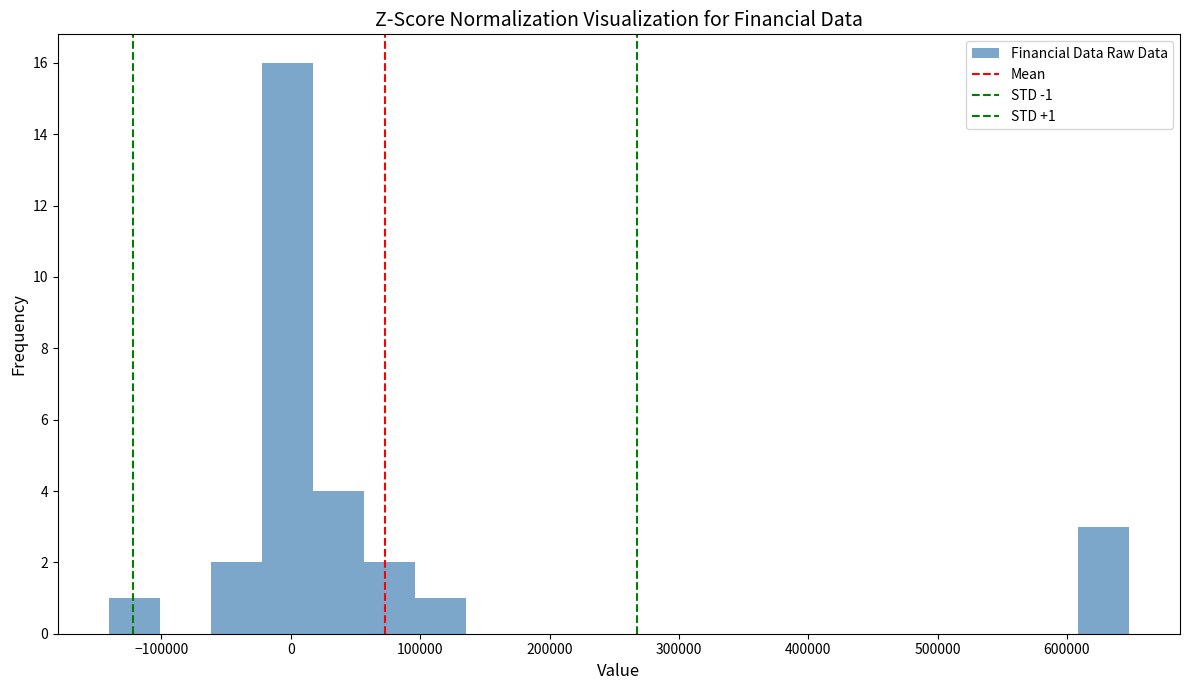

Around what value on the x-axis is the tallest bar? Give the approximate position of its centre, as read against the axis.

0